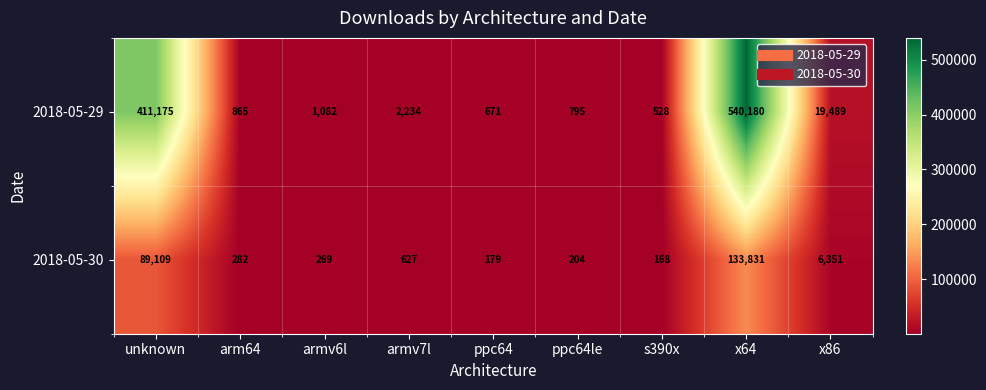

Count the number of data series in this chart.

2